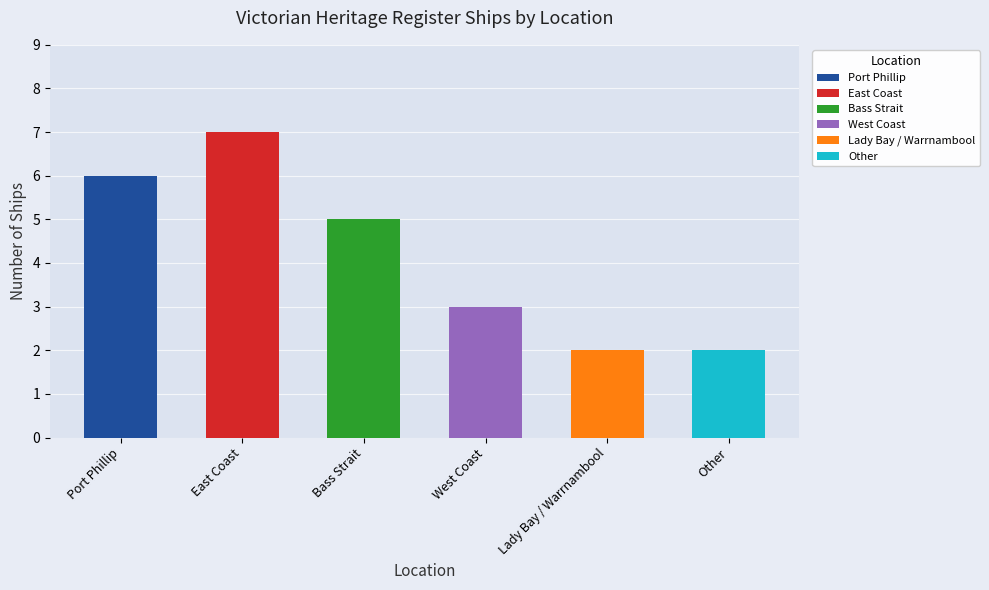

The value at Lady Bay / Warrnambool is 1. True or false?

False